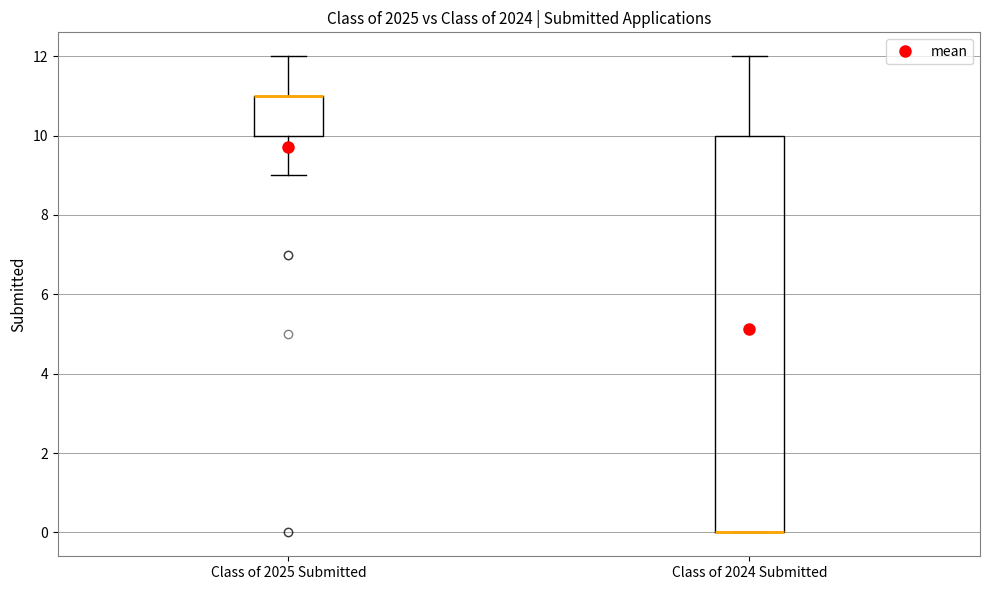

Reading left to right, transcribe this box plot: for each box, give where its median line is, the range the box spans, and where its two whiskers end, as read against the y-axis. The values are not printed on the chart, so give them approximately, as read against the axis.

Class of 2025 Submitted: median 11 (drawn on the box's upper edge), box 10 to 11, whiskers 9 to 12
Class of 2024 Submitted: median 0 (drawn on the box's lower edge), box 0 to 10, whiskers 0 to 12